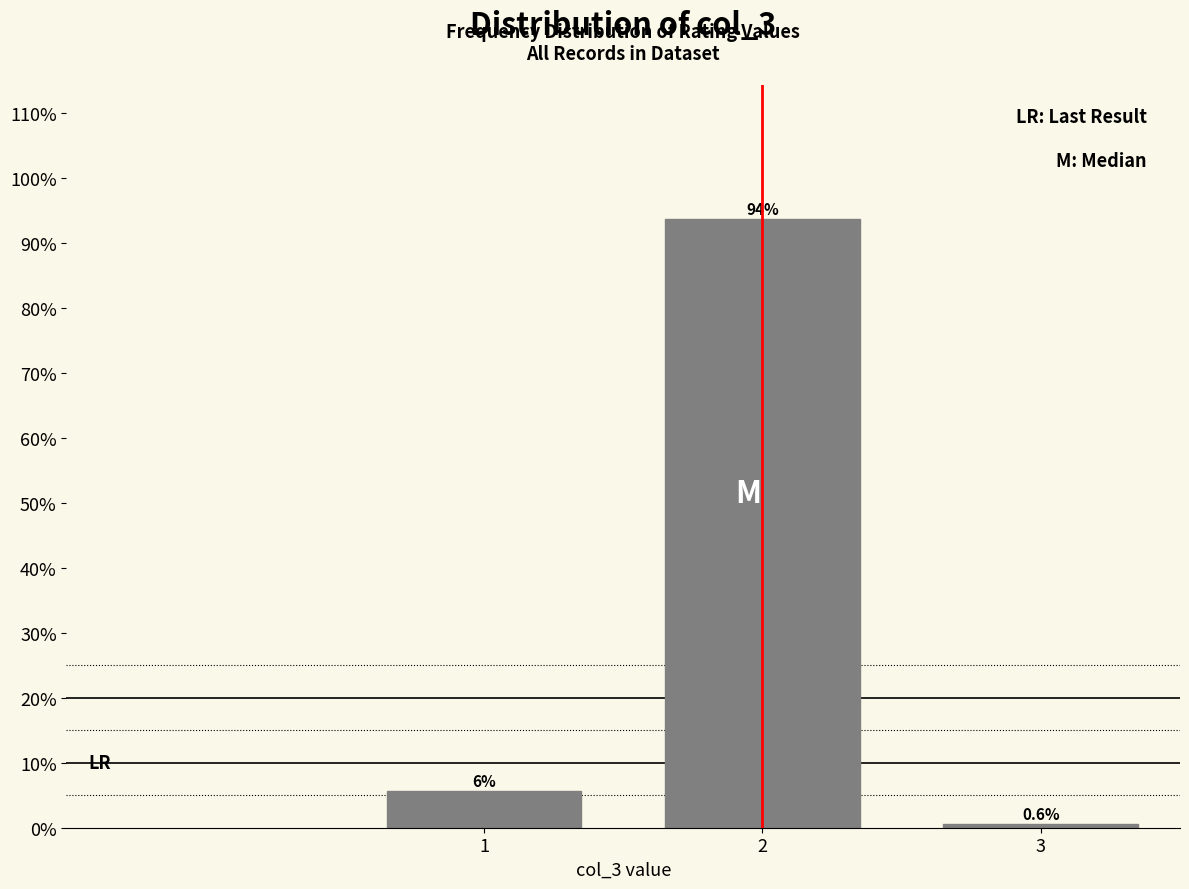

Reading right to left, list all the values displayed in this chart.

3=0.6	2=93.8	1=5.6